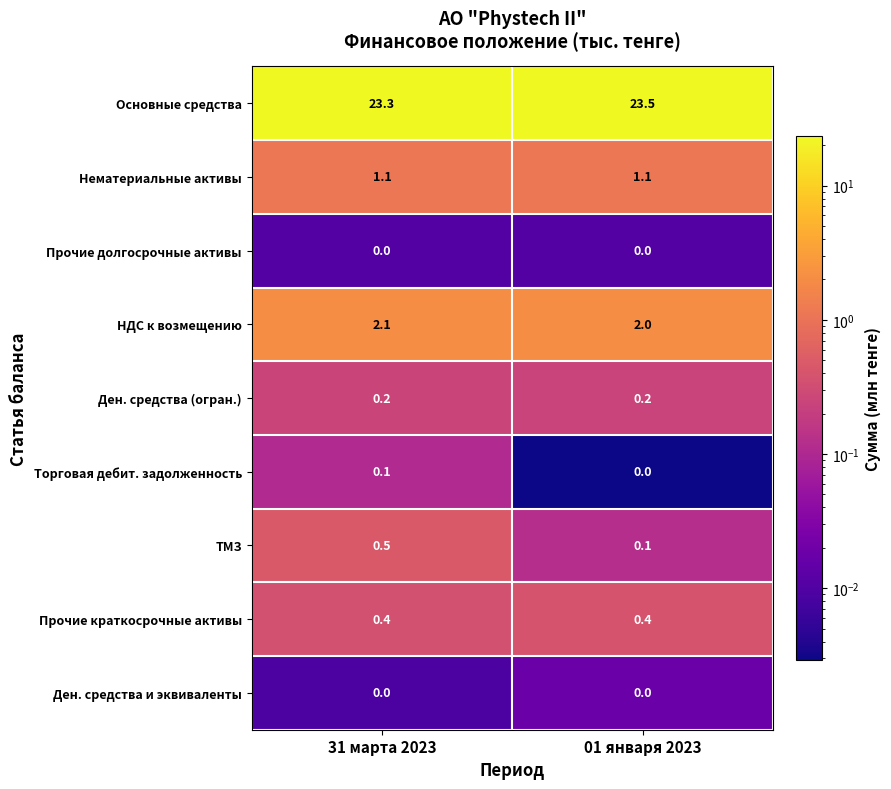

Between 31 марта 2023 and 01 января 2023, which series saw the biggest shift?

ТМЗ